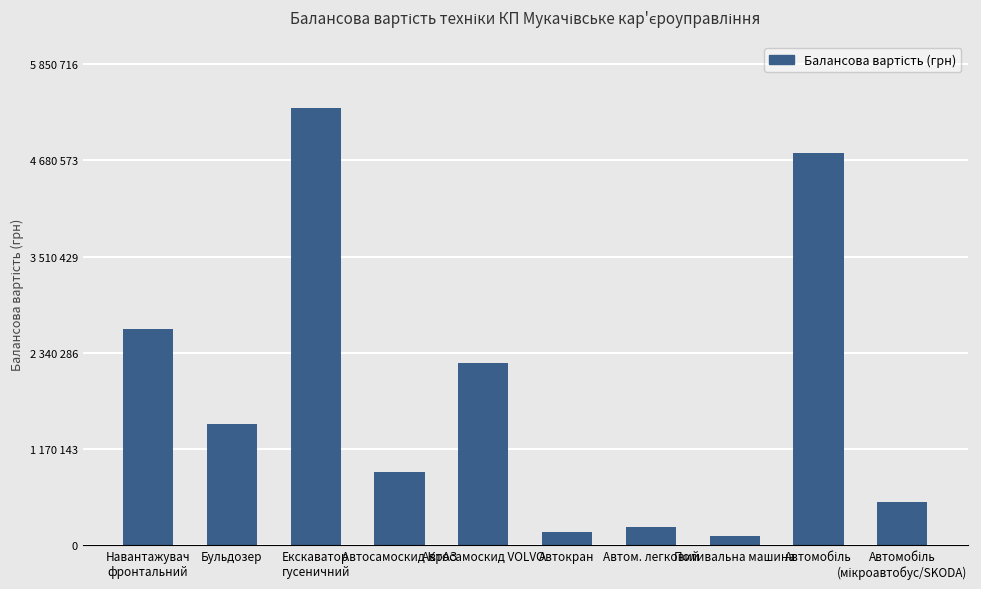

What position from the left is Поливальна машина?

8